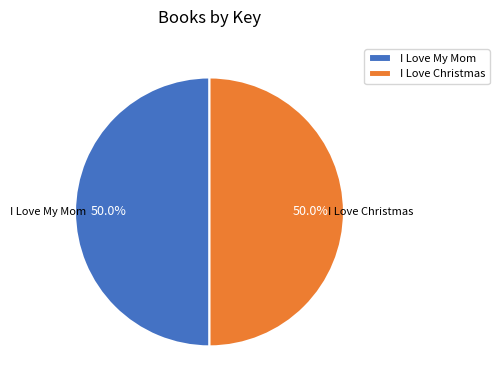

Combined, what portion of the pie is I Love My Mom and I Love Christmas?

100.0%